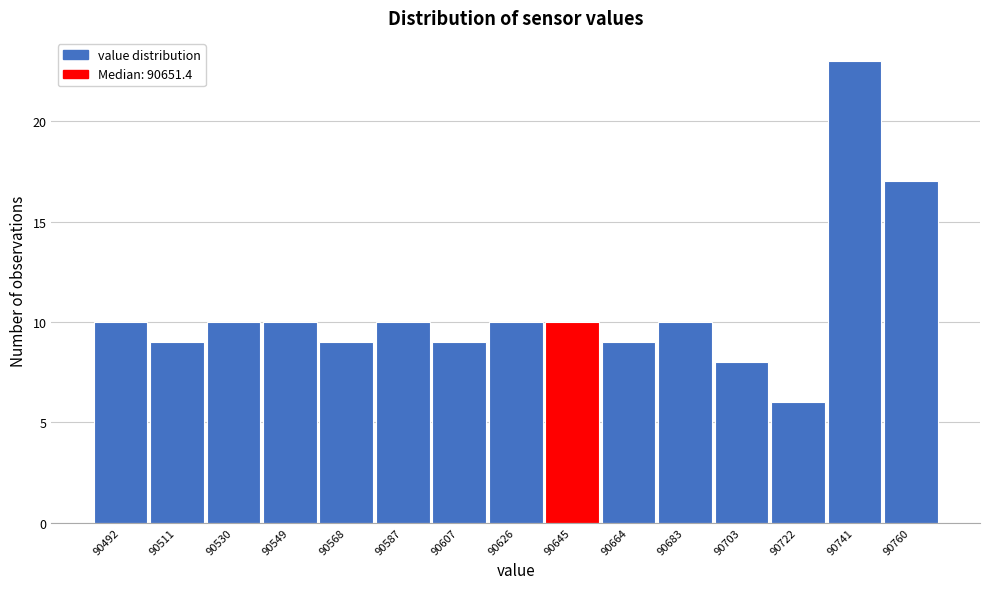

Reading right to left, extract all data points from this chart.

90760=17	90741=23	90722=6	90703=8	90683=10	90664=9	90645=10	90626=10	90607=9	90587=10	90568=9	90549=10	90530=10	90511=9	90492=10